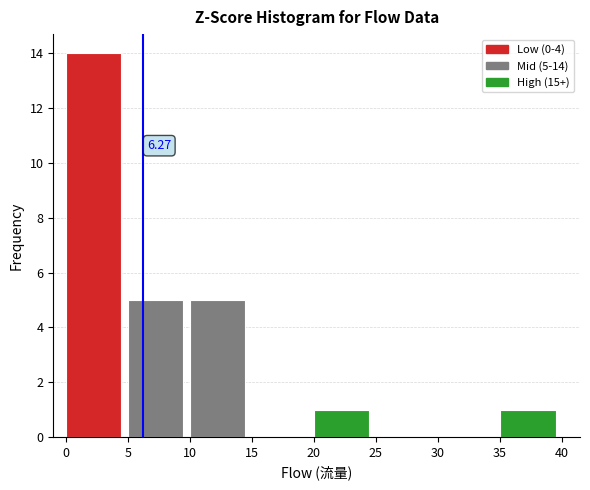

Which range on the x-axis has the tallest bar?

0 to 5